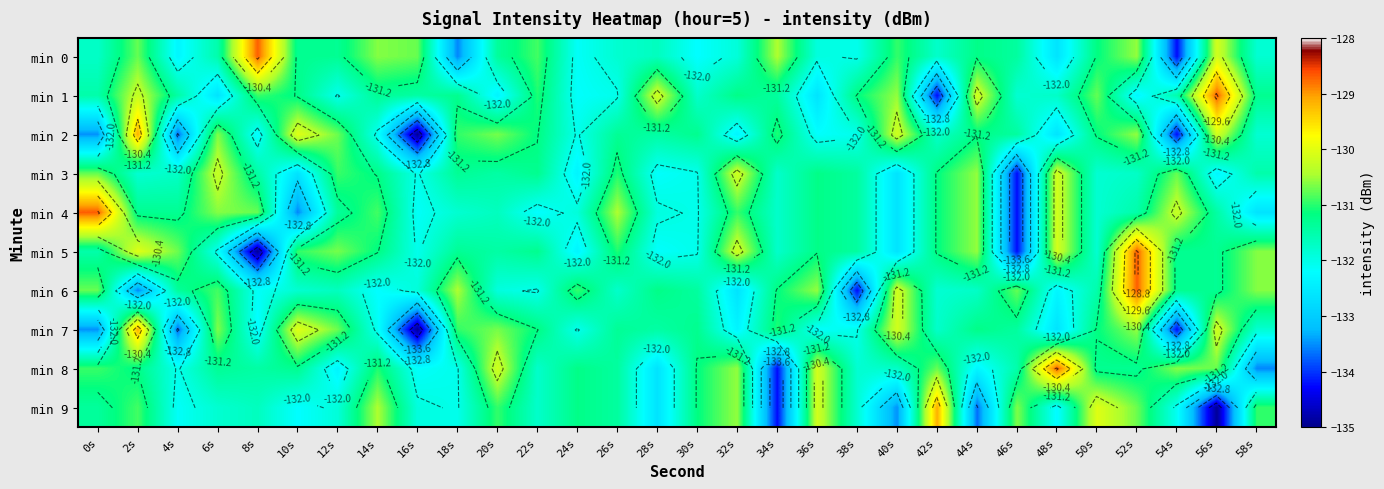

Read the min 4 value at 30s.

-132.0